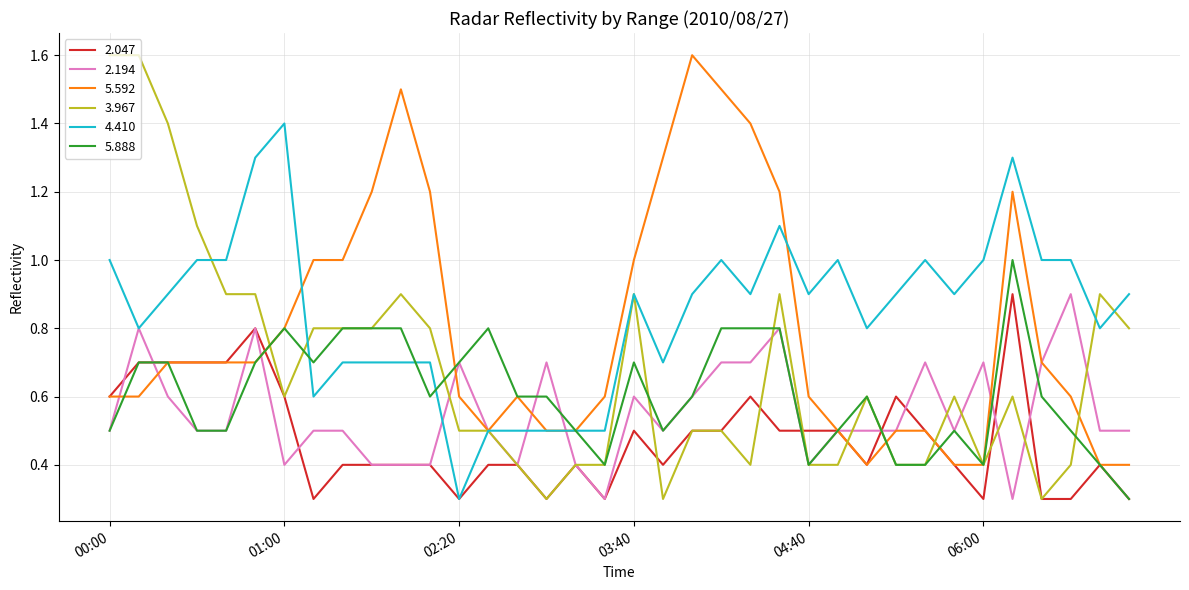

What is the difference between the second highest and minimum values in the 5.592 series?

1.1